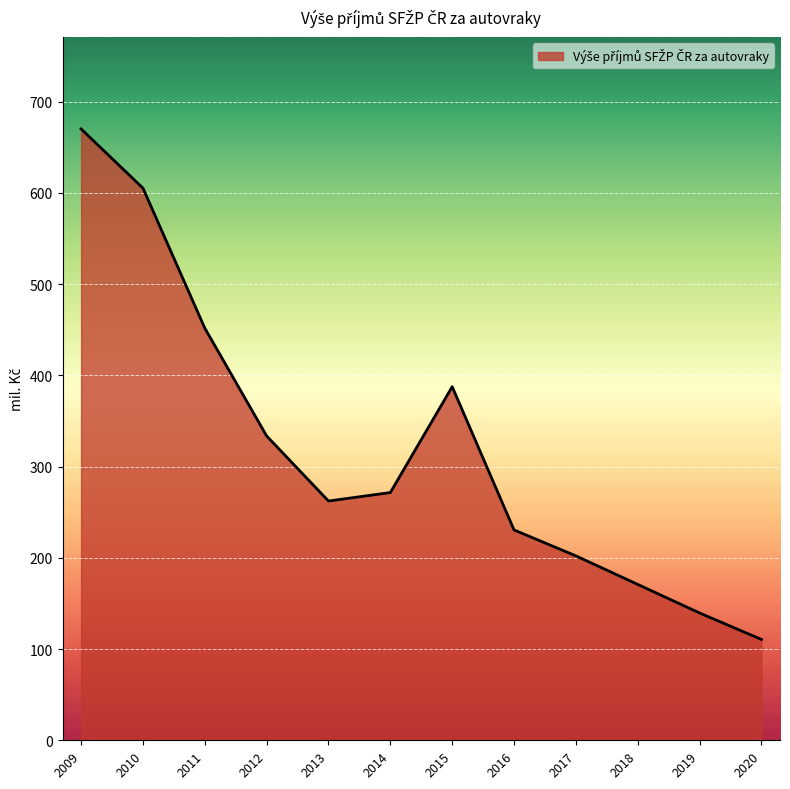

What is the maximum value shown in the chart?

670.0